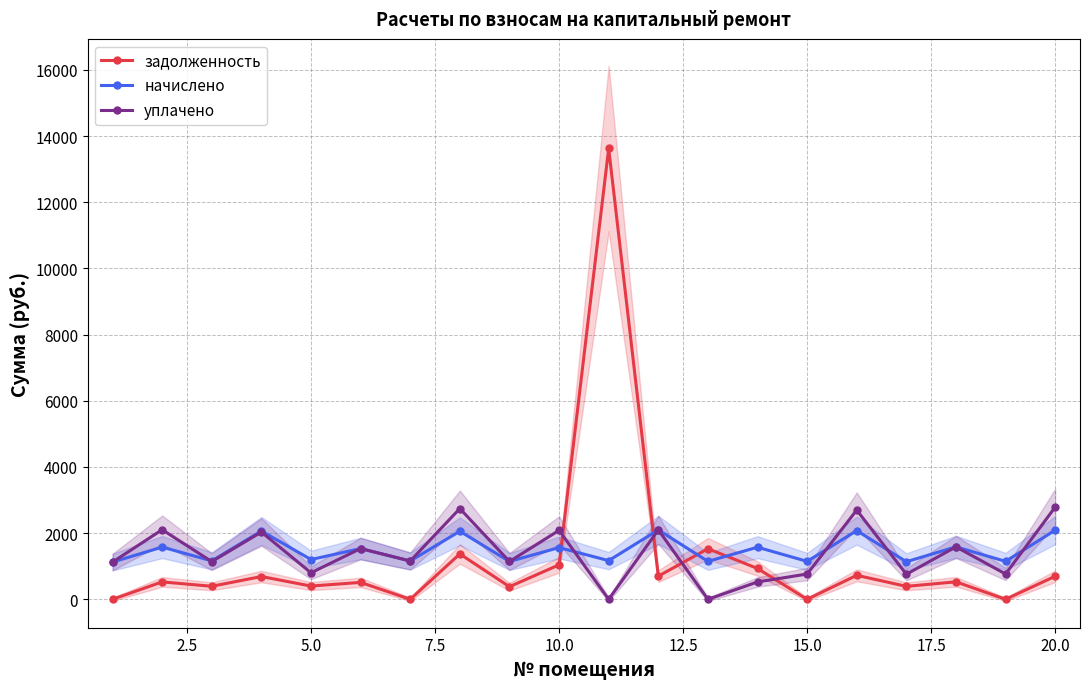

After their last crossing, which series has the higher values: начислено or уплачено?

уплачено